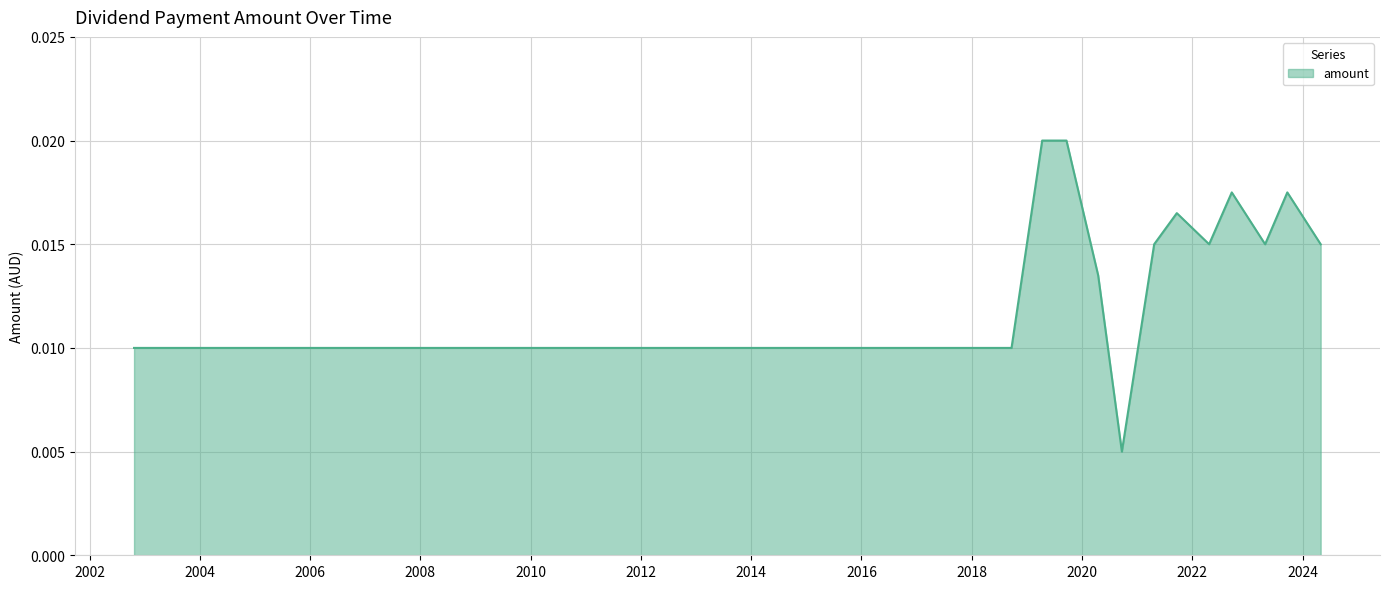

Does the chart have visible grid lines?

Yes